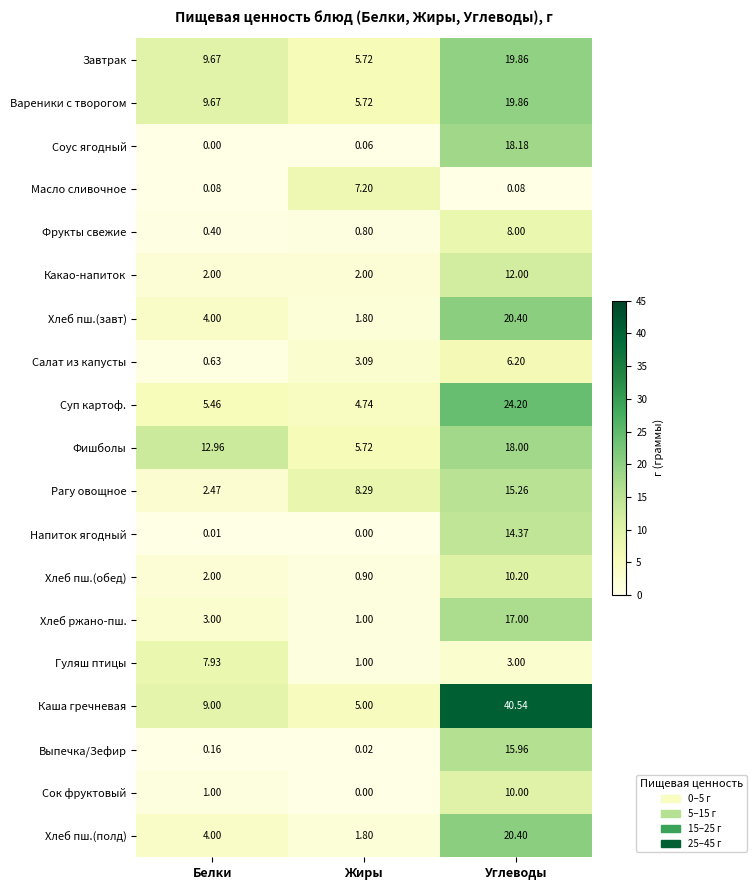

List the labels in order of Фрукты свежие value, largest first.

Углеводы, Жиры, Белки